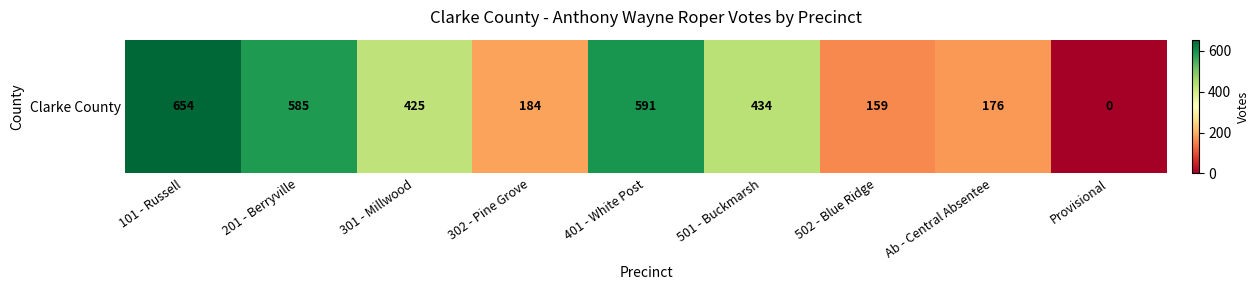

How many data points are above 425?

4